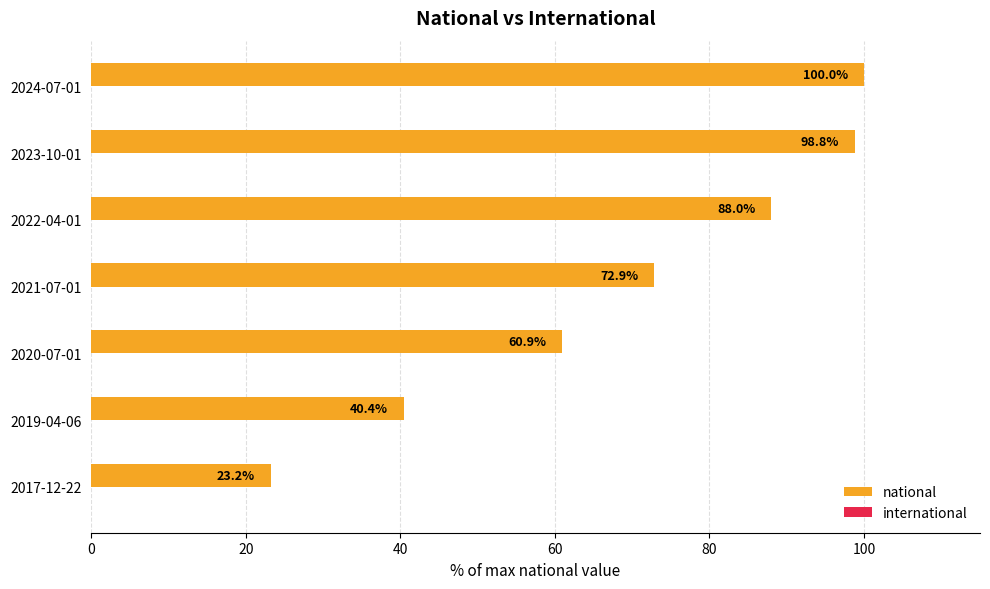

Which label corresponds to the smallest value in the chart?

2017-12-22